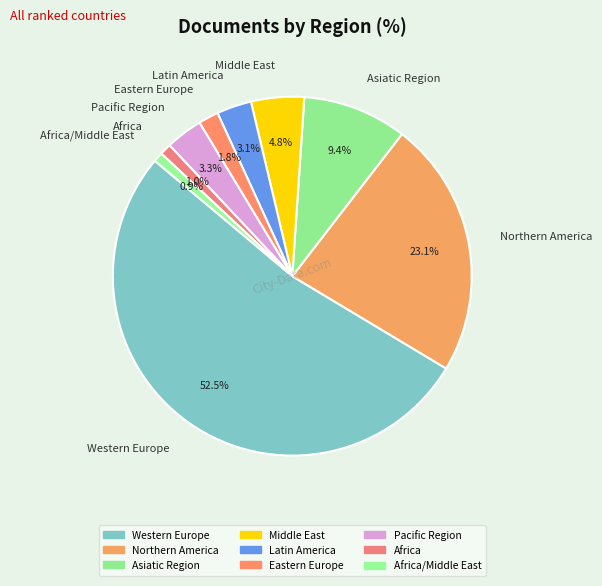

How many slices are in this pie chart?

9